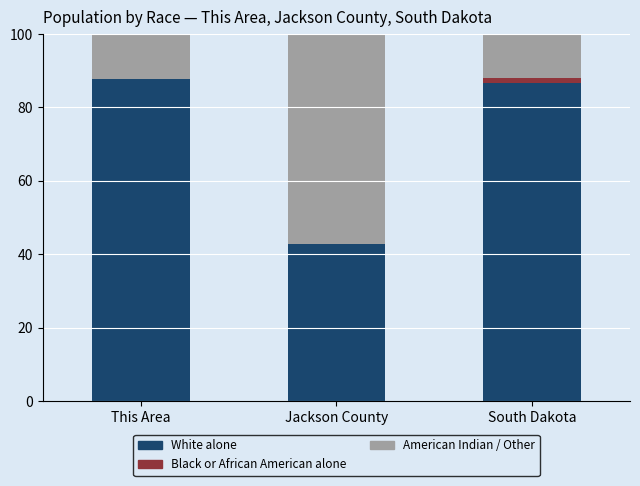

What is the total value across all series at Jackson County?

100.0